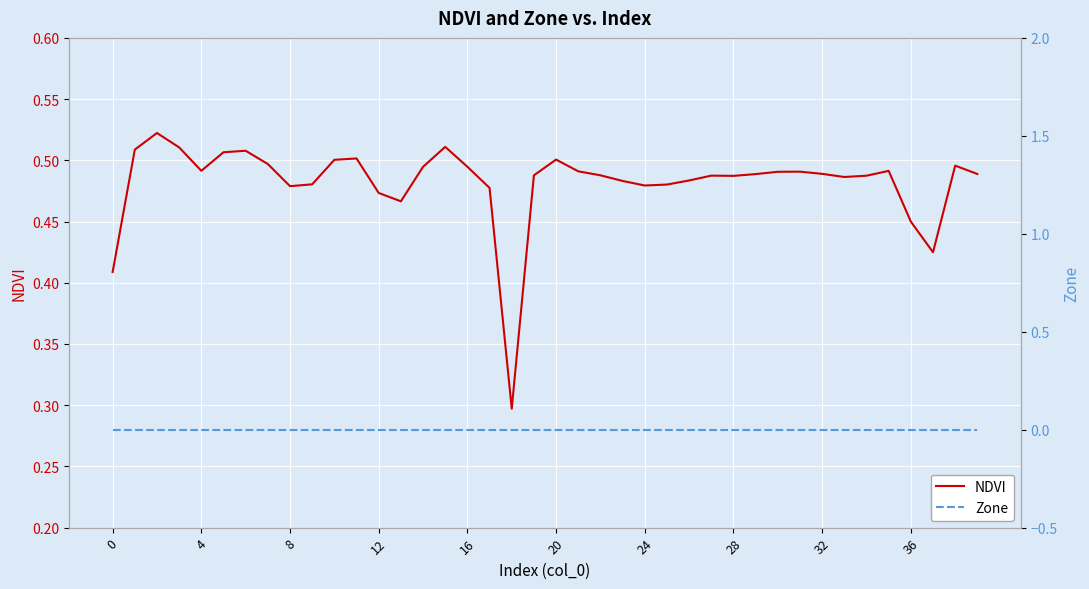

How many lines are shown in the chart?

2